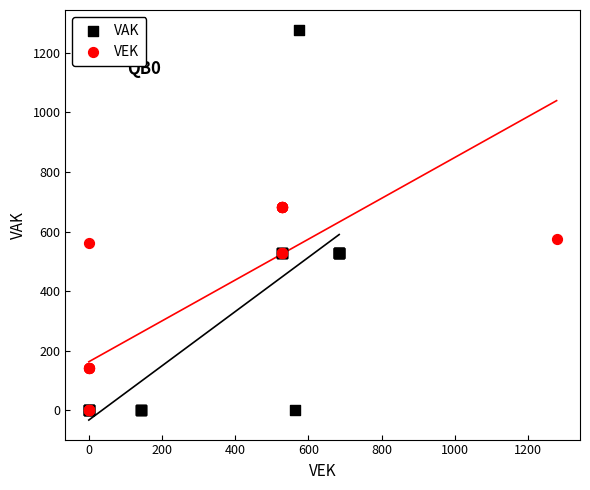

Which series contains the highest Y value?

VAK